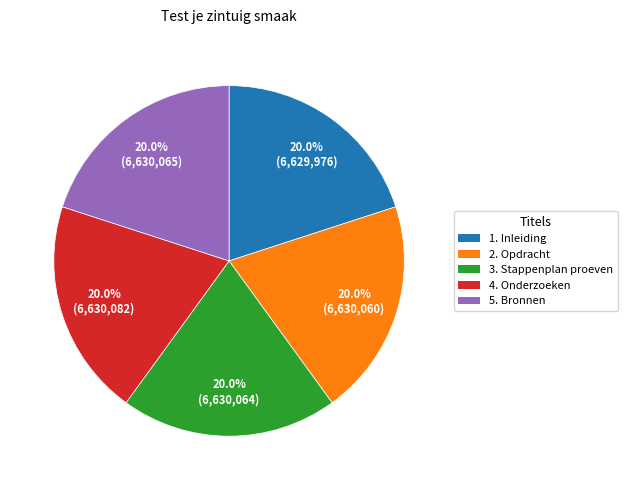

Count the number of slices in the pie.

5